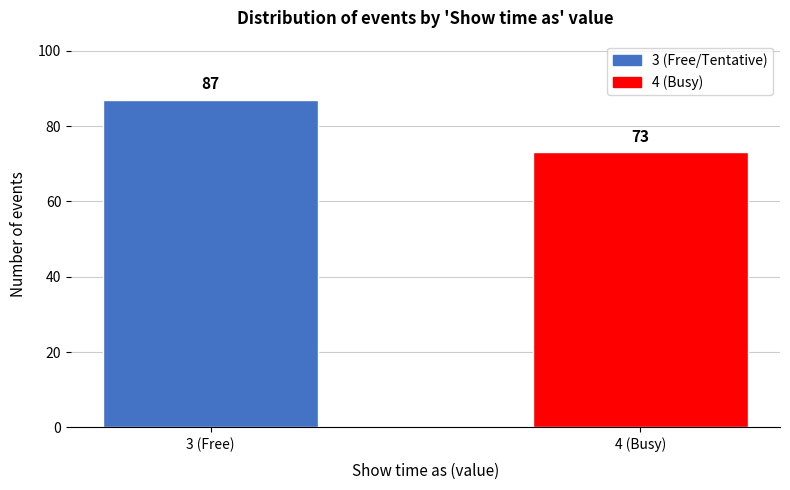

Reading right to left, what are all the values shown in this chart?

4 (Busy)=73	3 (Free)=87